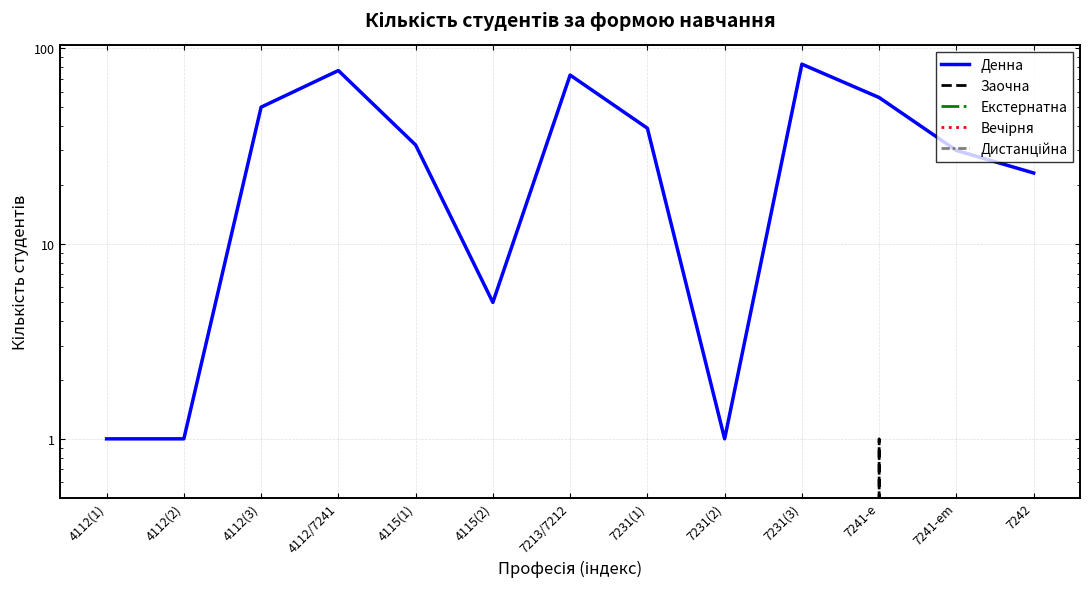

Between 7241-em and 7231(3), which is larger?

7231(3)